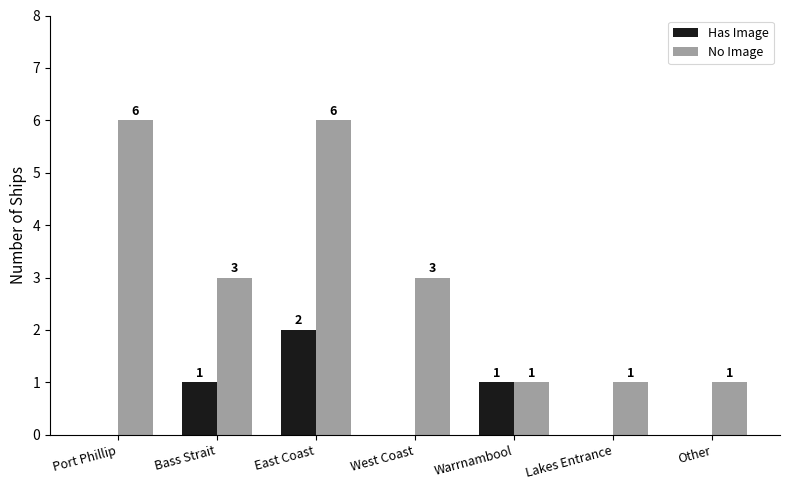

Is it true that Has Image equals 0 at Other?

True